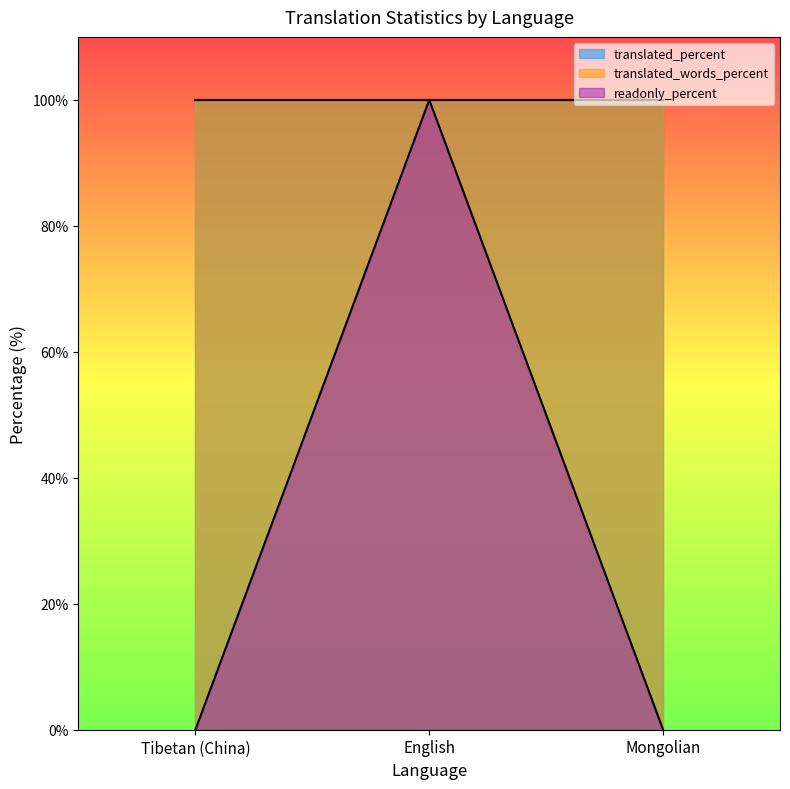

Rank the series by their maximum value, from highest to lowest.

translated_percent, translated_words_percent, readonly_percent